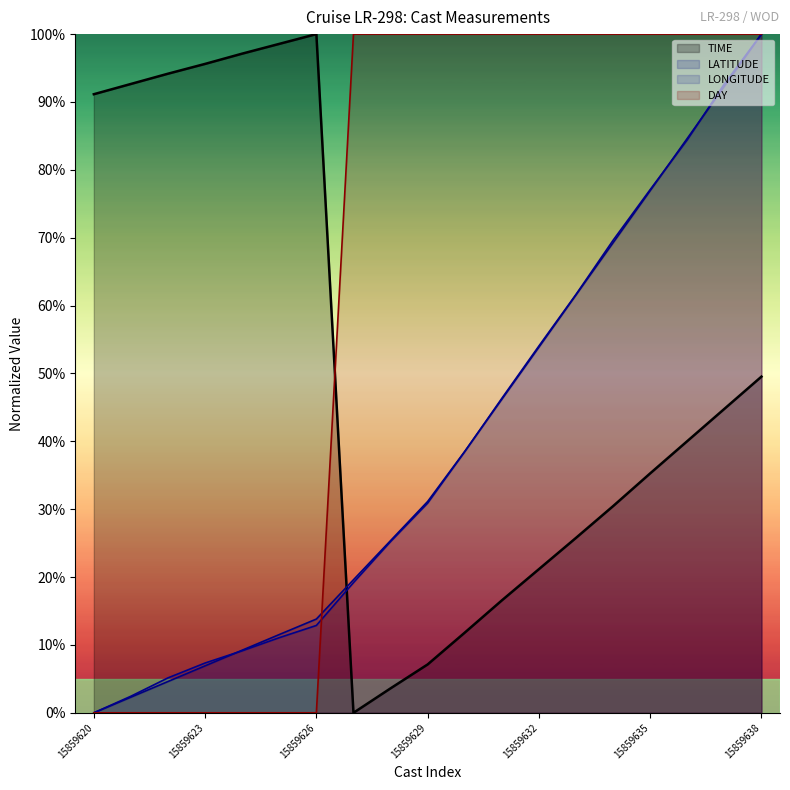

Rank the series at 15859637 from highest to lowest value.

DAY, LONGITUDE, LATITUDE, TIME